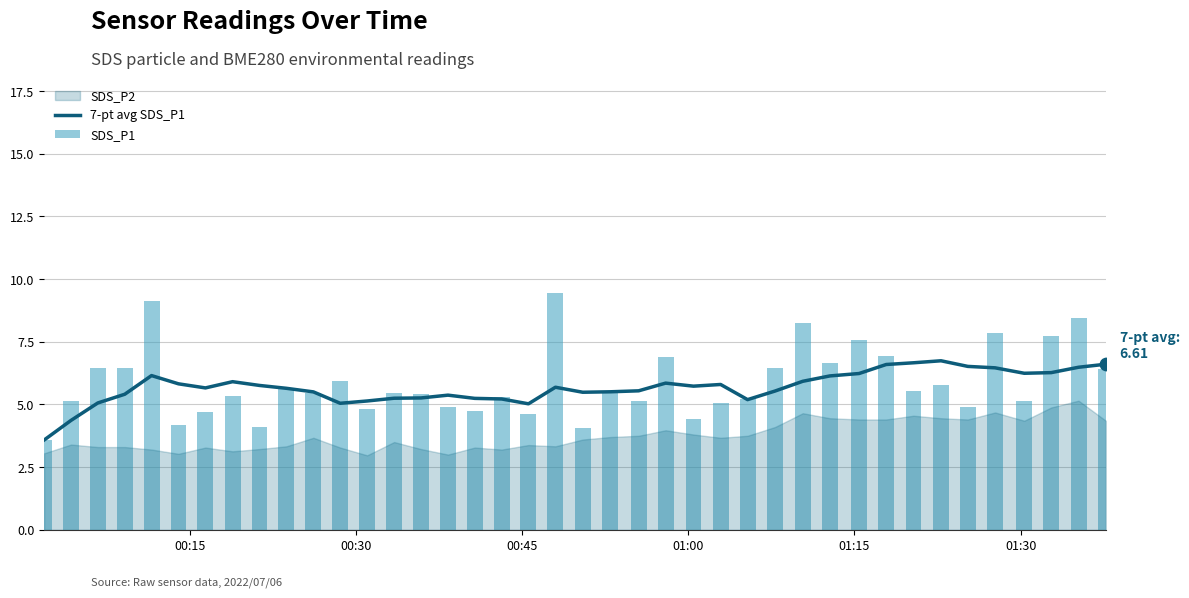

At how many categories does at least one series exceed 8?

4